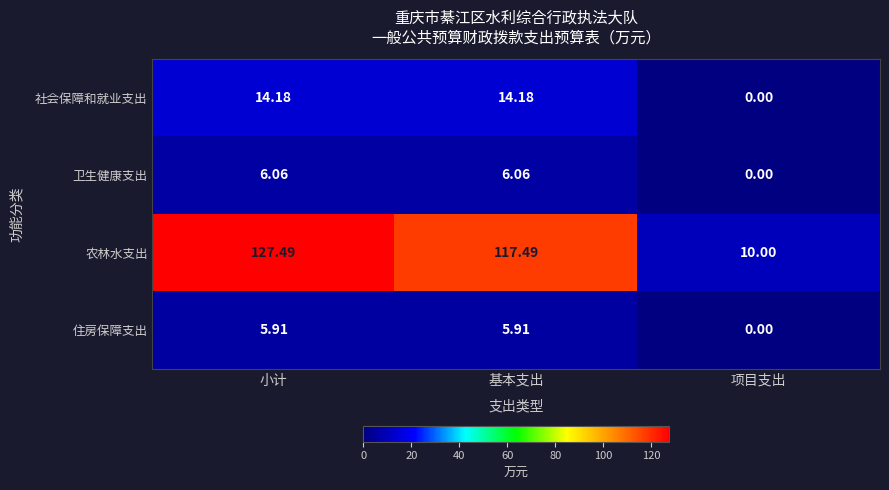

At which category is the sum across all series the highest?

小计